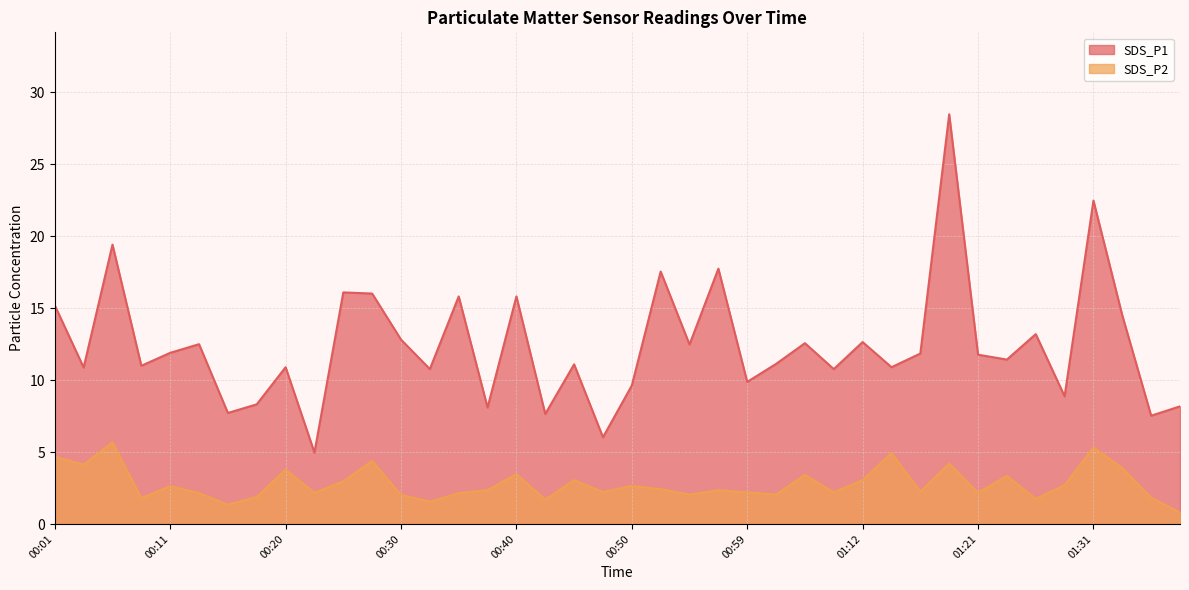

How many categories are shown in the chart?

40